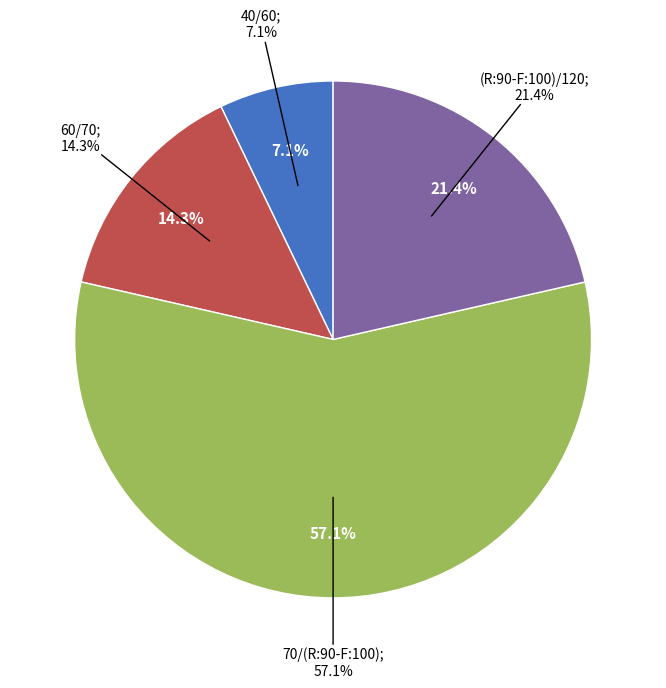

Does 70/(R:90-F:100) account for over 50% of the chart?

Yes